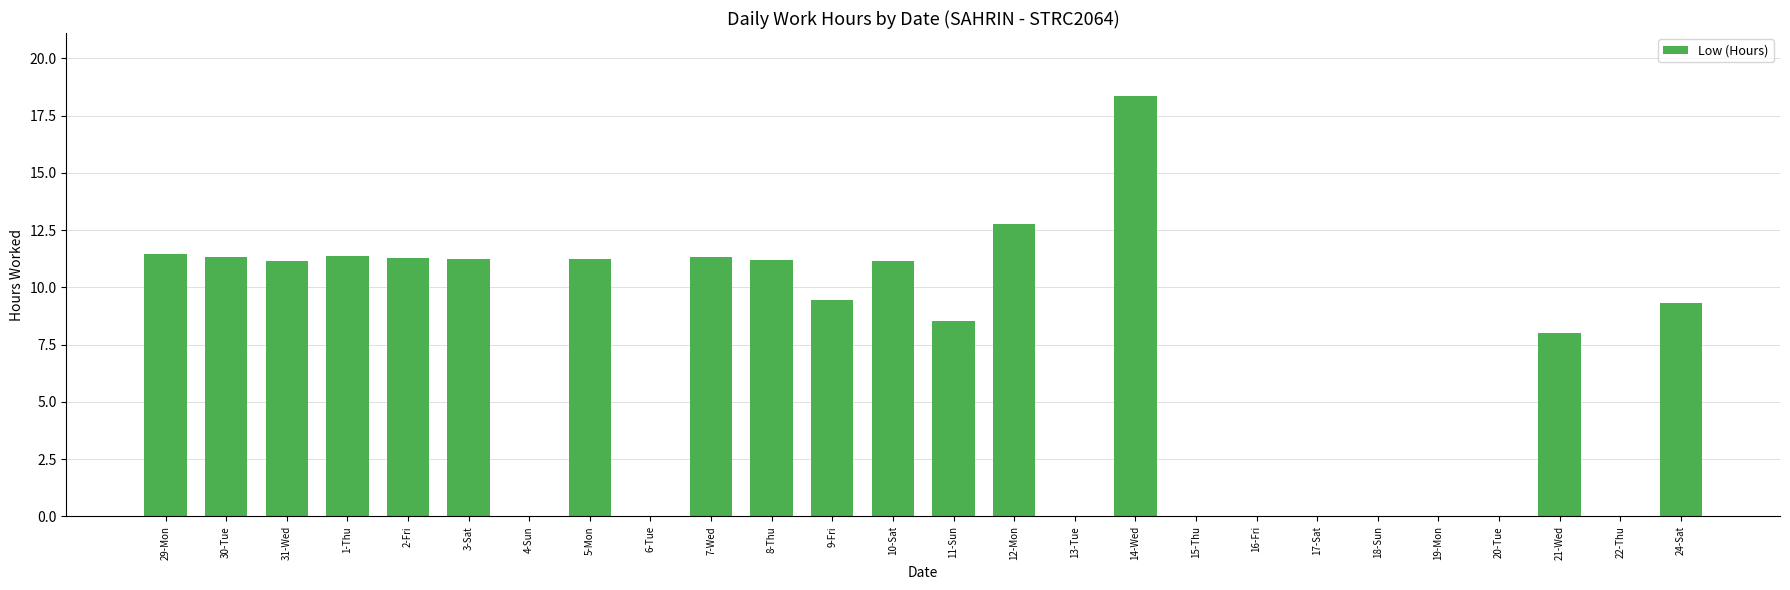

What is the sum of the values at 16-Fri and 2-Fri?

11.3